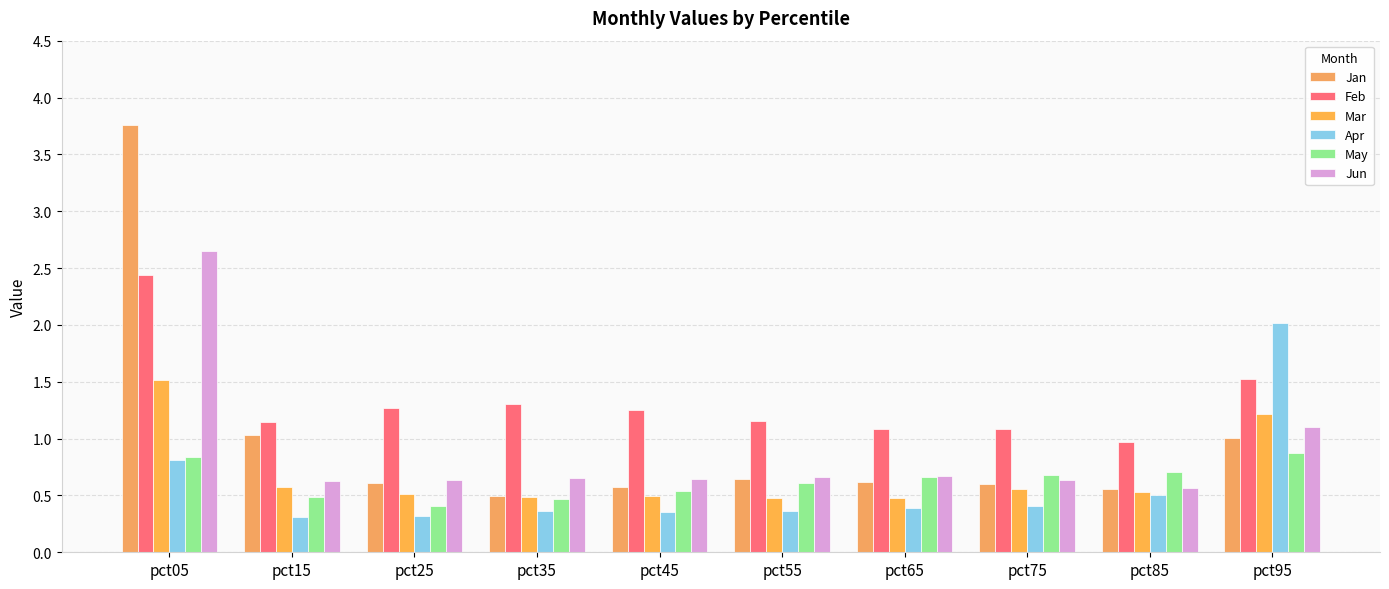

What value does the Mar series have at pct55?

0.5